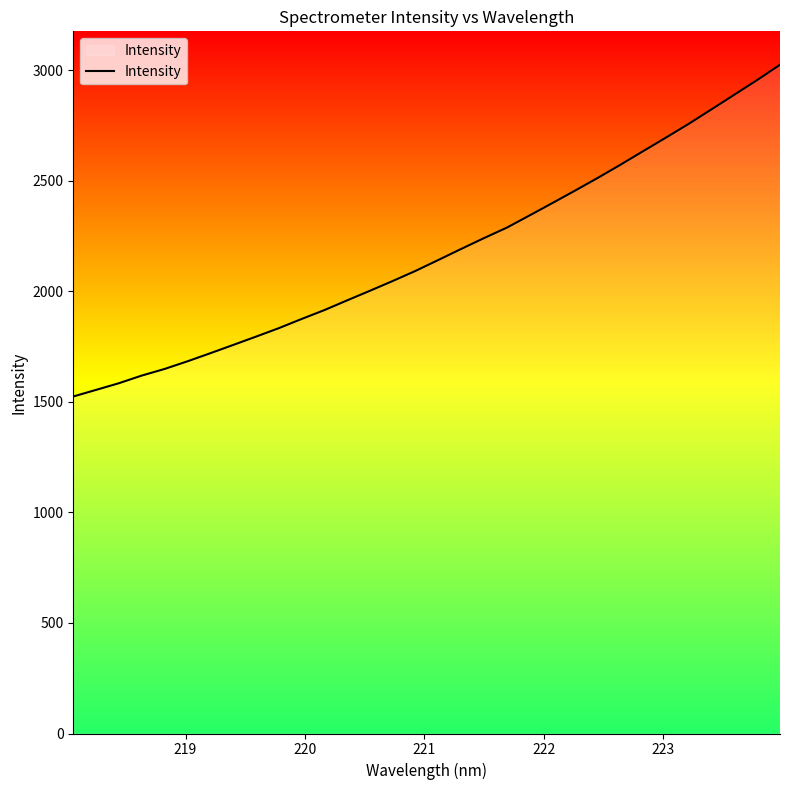

What is the greatest value displayed?

3023.7